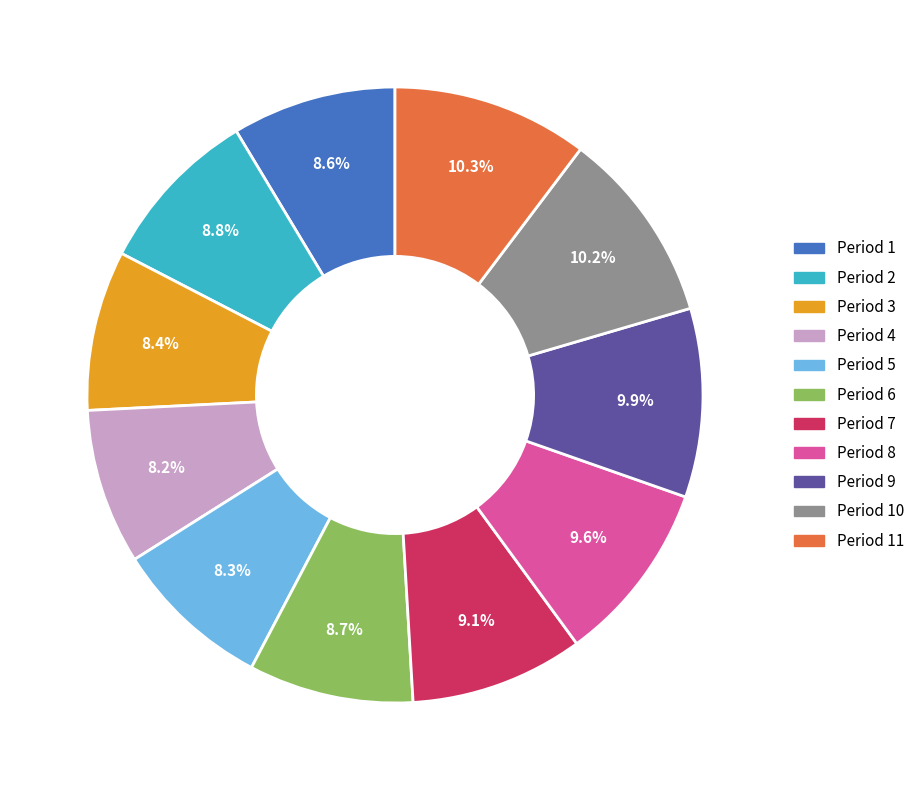

Does Period 4 account for over 50% of the chart?

No